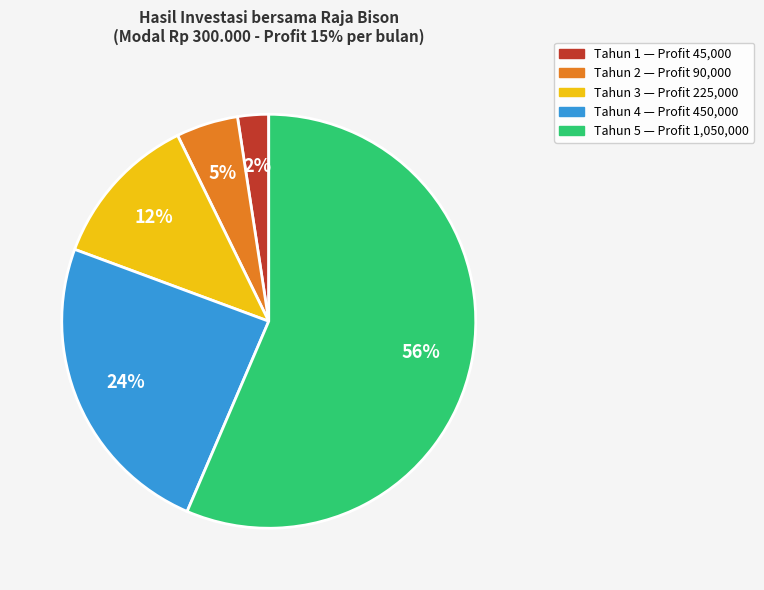

Is it true that Tahun 4 is 13% of the pie?

False